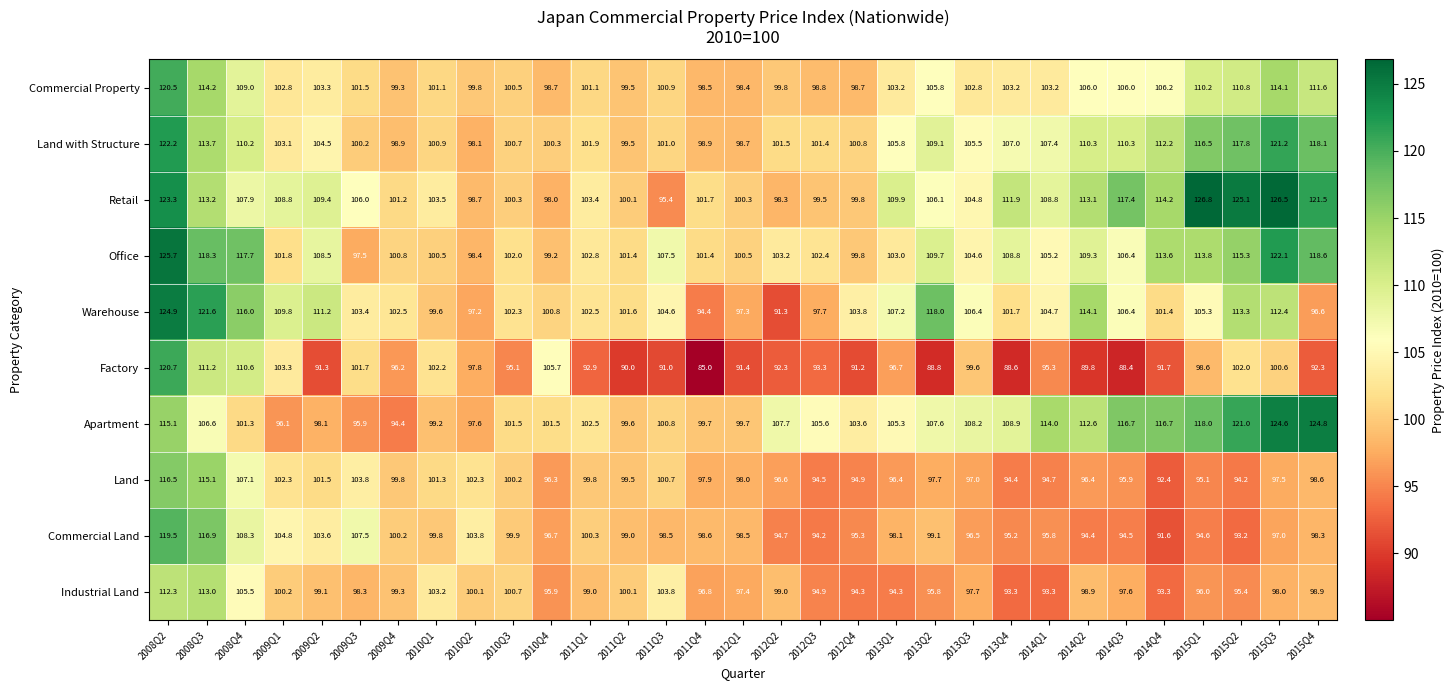

Which series has the widest spread of values?

Factory